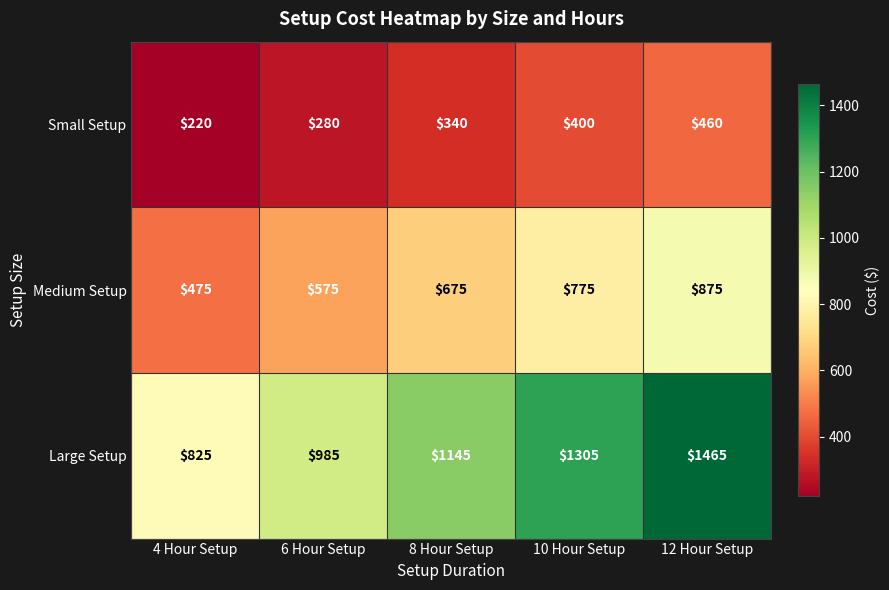

At which label is Large Setup closest to 1145?

8 Hour Setup